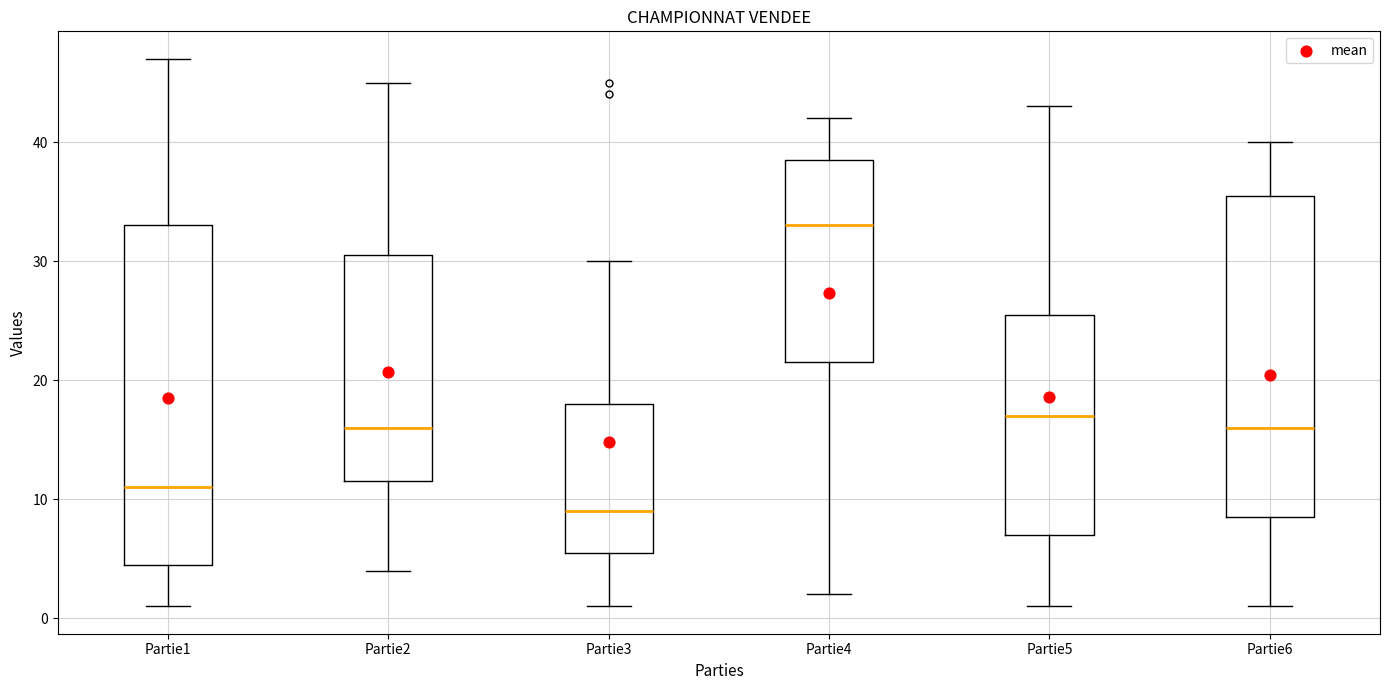

Reading left to right, transcribe this box plot: for each box, give where its median line is, the range the box spans, and where its two whiskers end, as read against the y-axis. The values are not printed on the chart, so give them approximately, as read against the axis.

Partie1: median 11, box 5 to 33, whiskers 1 to 47
Partie2: median 16, box 12 to 31, whiskers 4 to 45
Partie3: median 9, box 6 to 18, whiskers 1 to 30
Partie4: median 33, box 22 to 39, whiskers 2 to 42
Partie5: median 17, box 7 to 26, whiskers 1 to 43
Partie6: median 16, box 9 to 36, whiskers 1 to 40